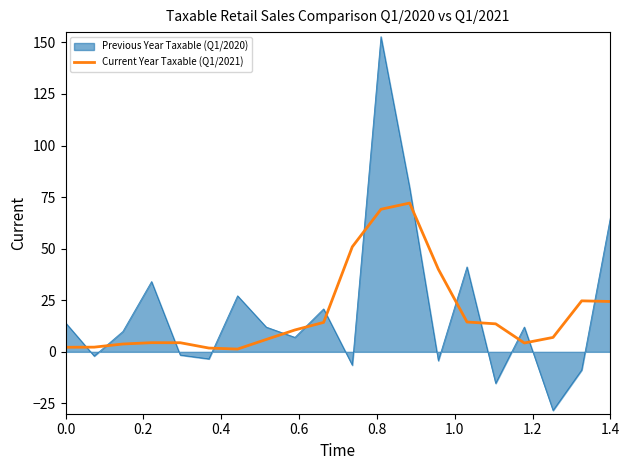

After their last crossing, which series has the higher values: Previous Year Taxable (Q1/2020) or Current Year Taxable (Q1/2021)?

Previous Year Taxable (Q1/2020)